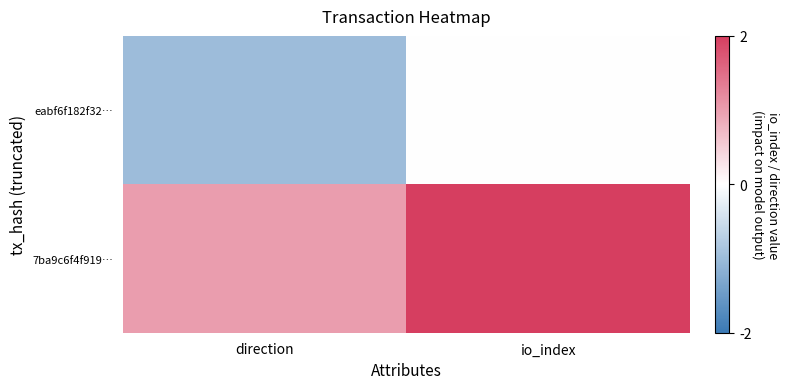

Between direction and io_index, which is larger?

io_index